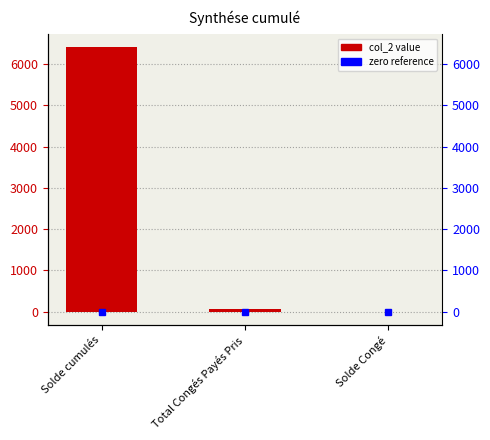

At which label does the data first exceed 57?

Solde cumulés